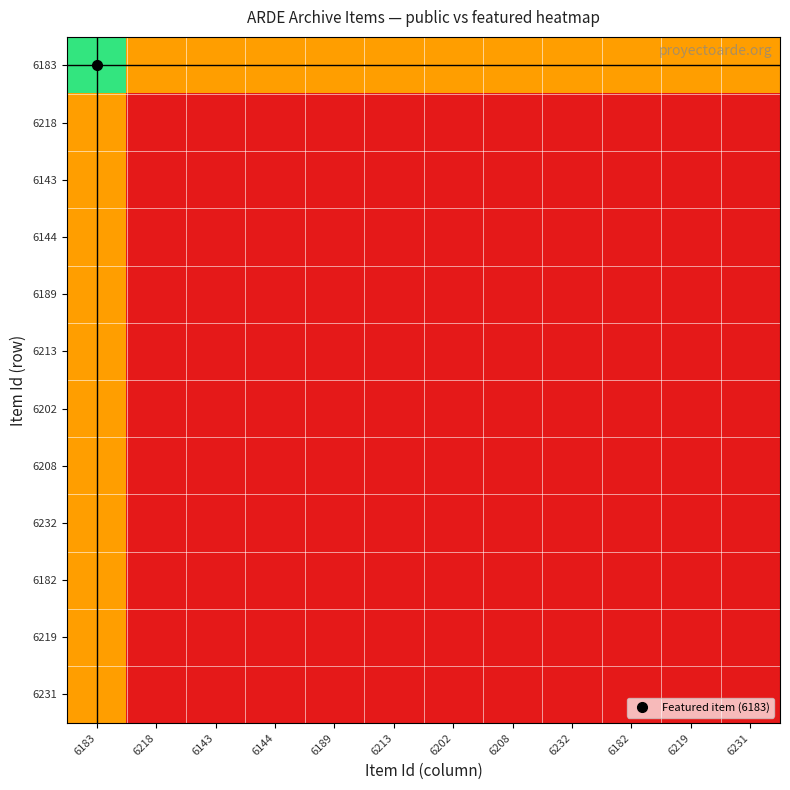

At how many categories does at least one series exceed 0?

12